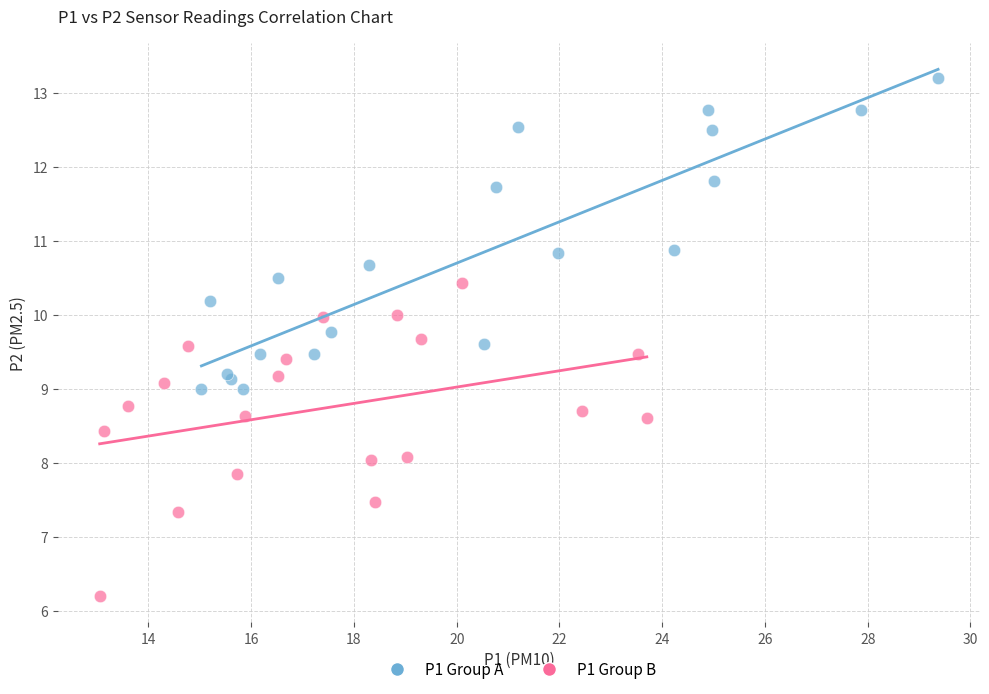

Which series reaches the minimum Y coordinate?

P1 Group B